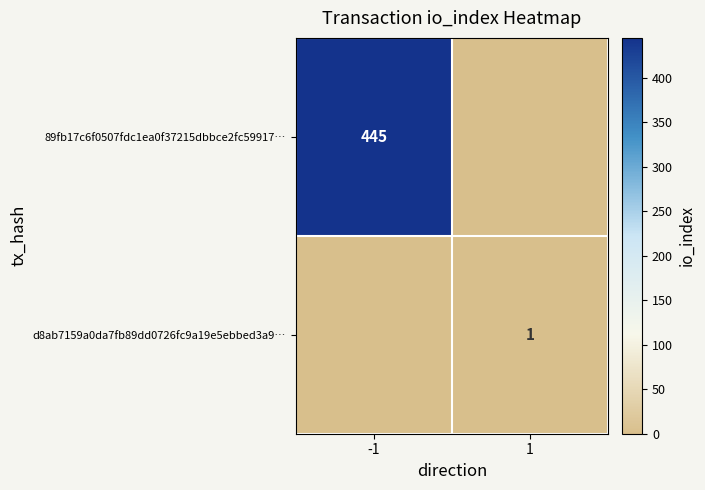

True or false: 89fb17c6f0507fdc1ea0f37215dbbce2fc59917… has a value of 669 at -1.

False